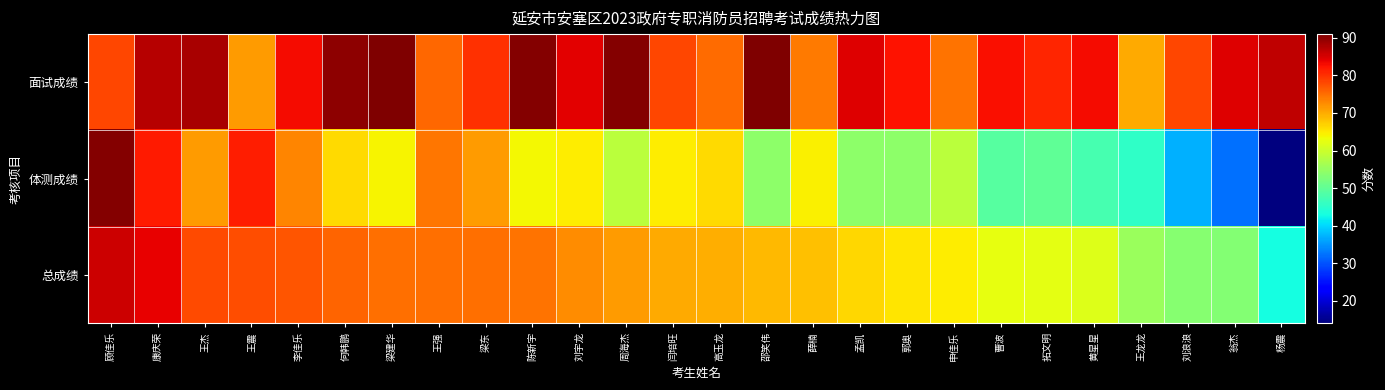

At 梁东, list the series in order from smallest to largest.

体测成绩, 总成绩, 面试成绩